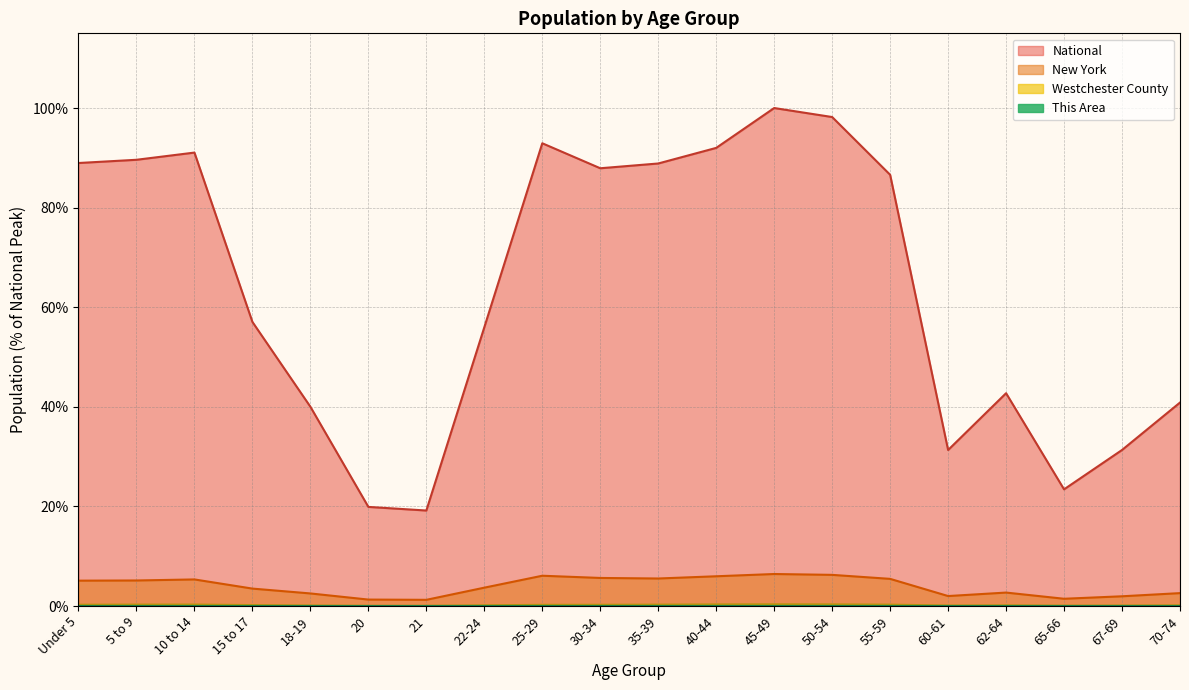

Is it true that This Area equals 0.0 at 30-34?

False